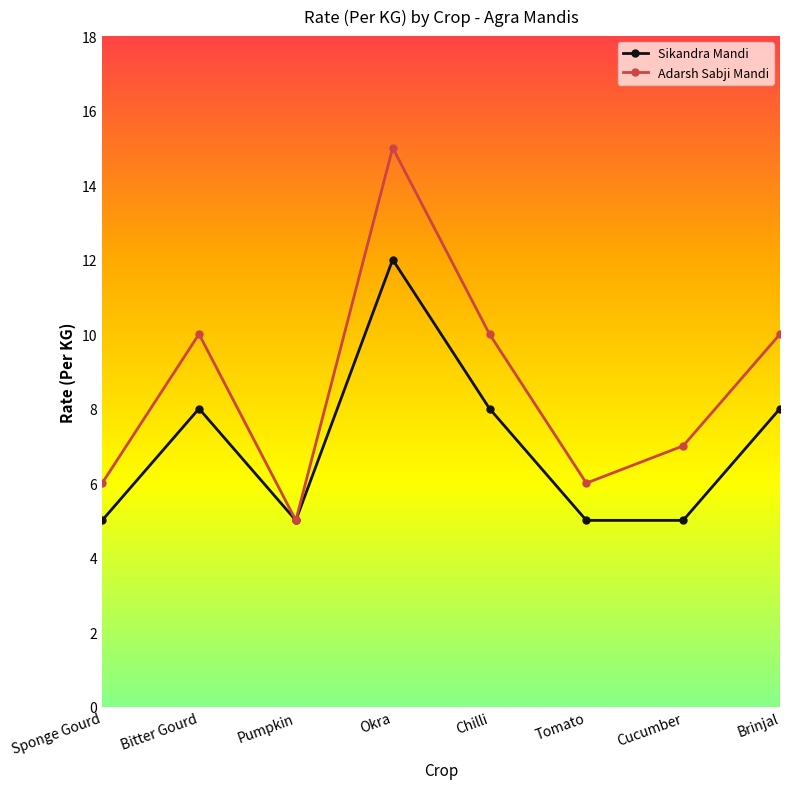

What is the difference between the Sikandra Mandi values at Okra and Sponge Gourd?

7